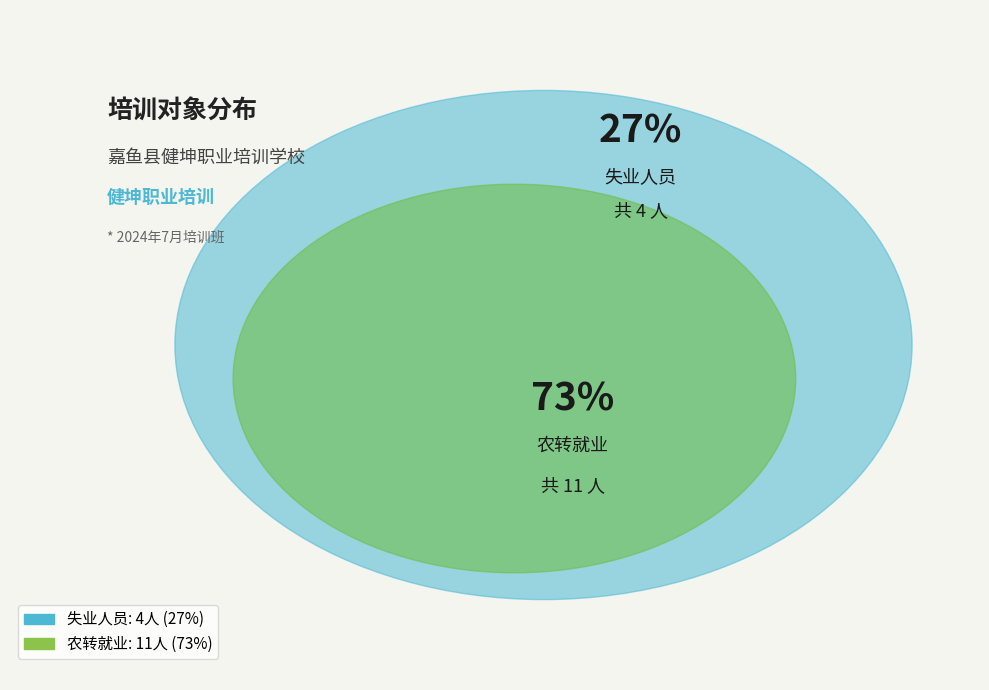

What percentage is the 农转就业 slice, to the nearest percent?

73%